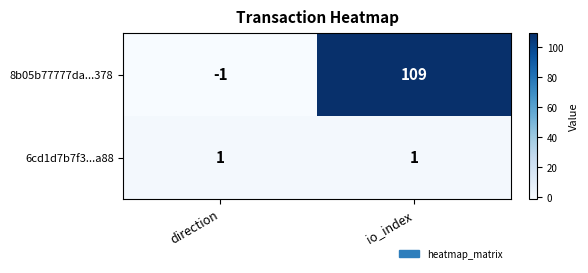

Reading left to right, list all the values displayed in this chart.

8b05b77777da...378: direction=-1	io_index=109
6cd1d7b7f3...a88: direction=1	io_index=1